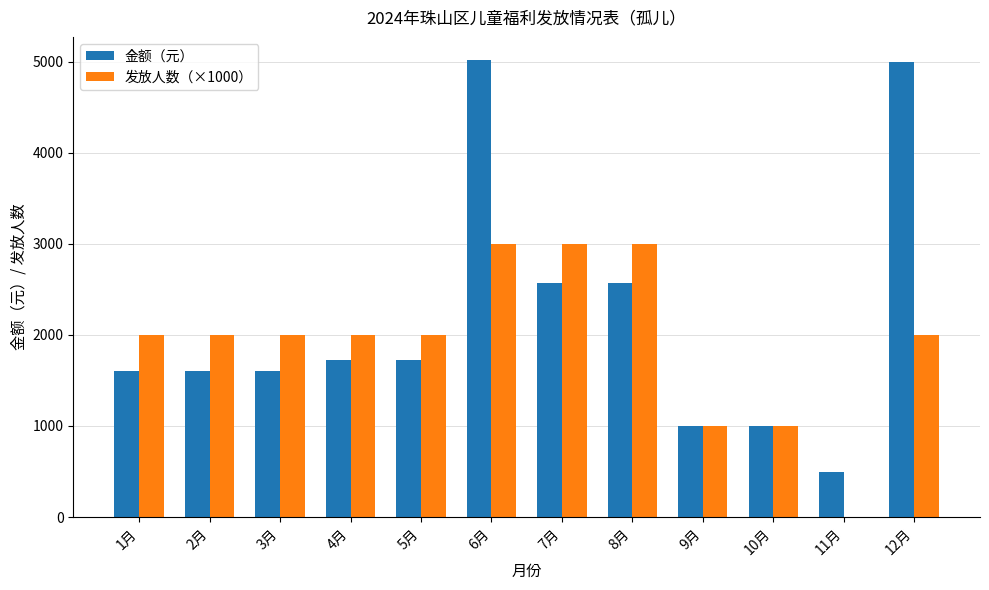

How many data points does each series have?

12